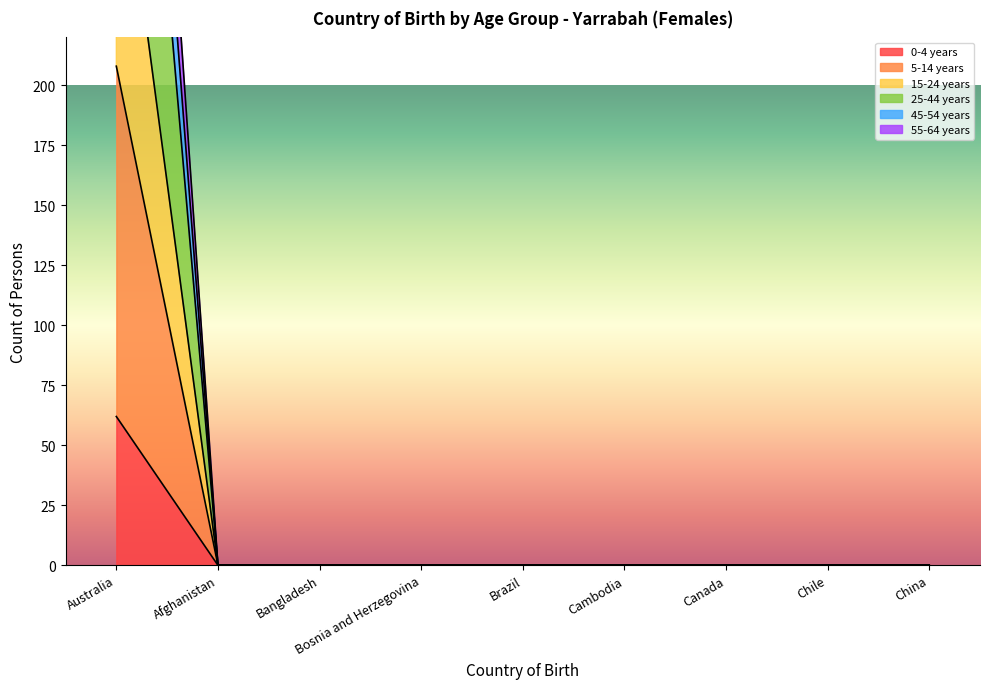

What is the difference between the 55-64 years values at Canada and Australia?

551